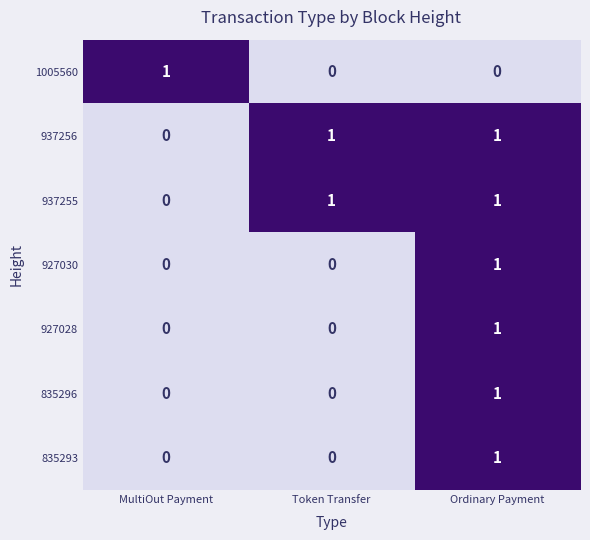

True or false: 937256 has a value of 1 at Ordinary Payment.

True